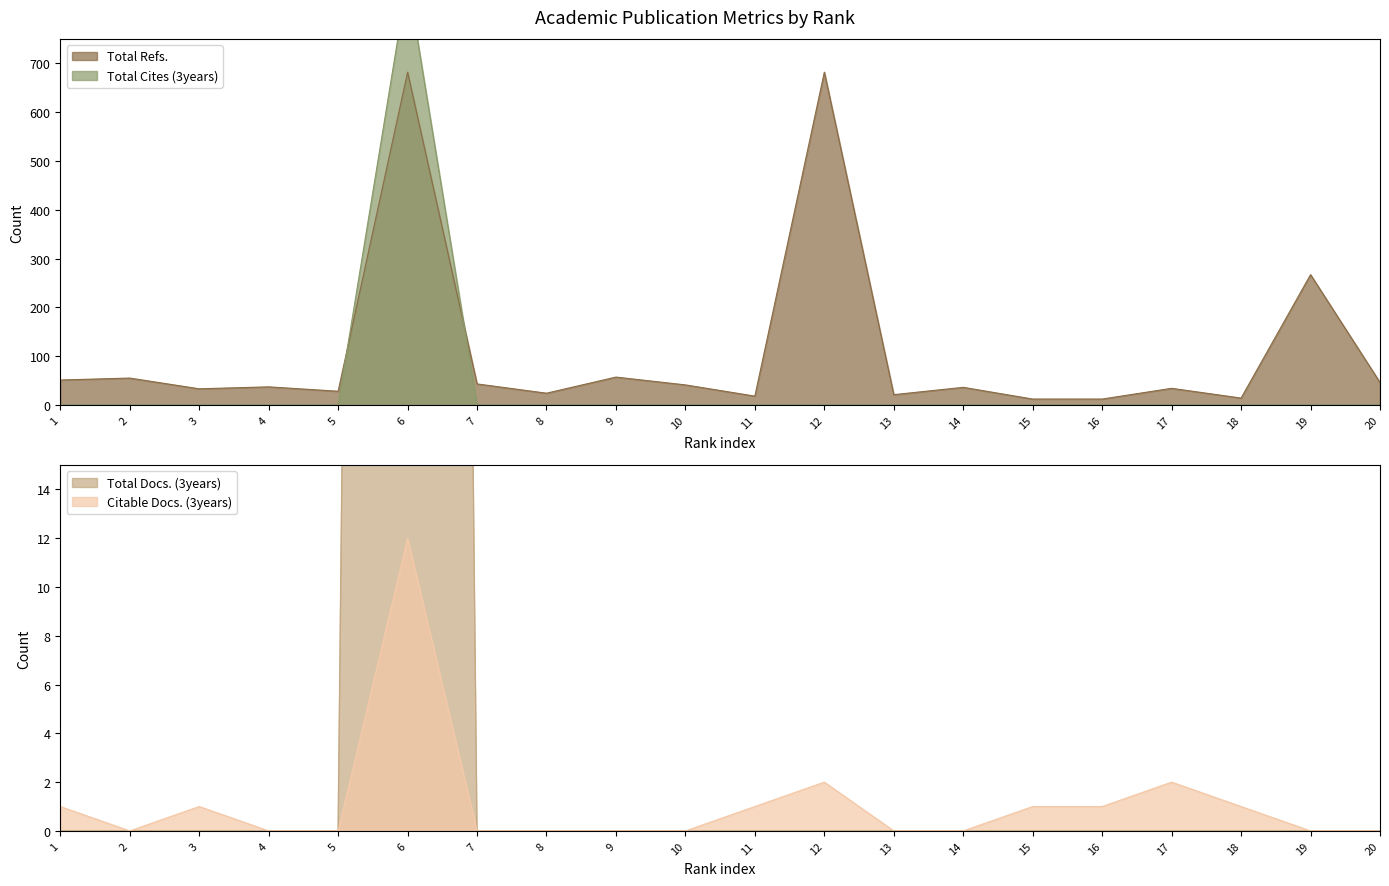

At how many categories does at least one series exceed 701?

1